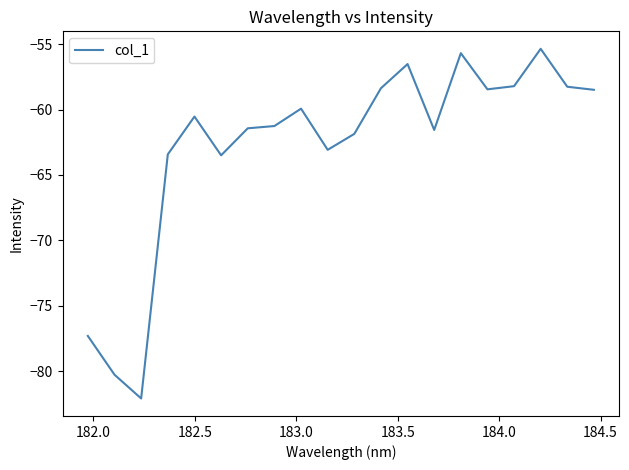

What is the minimum value shown in the chart?

-82.1